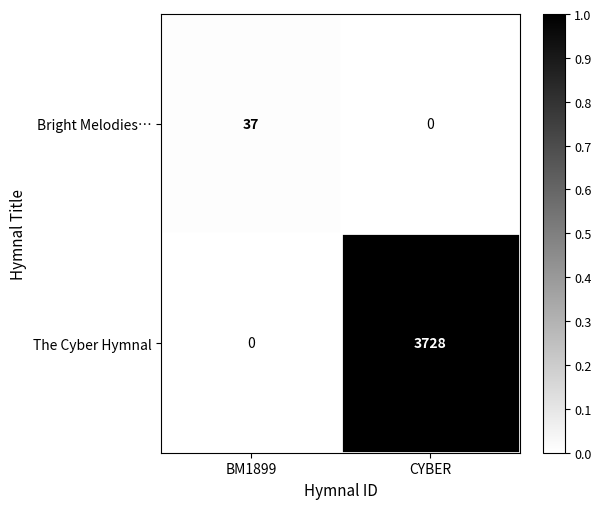

What is the average value of the The Cyber Hymnal series?

1864